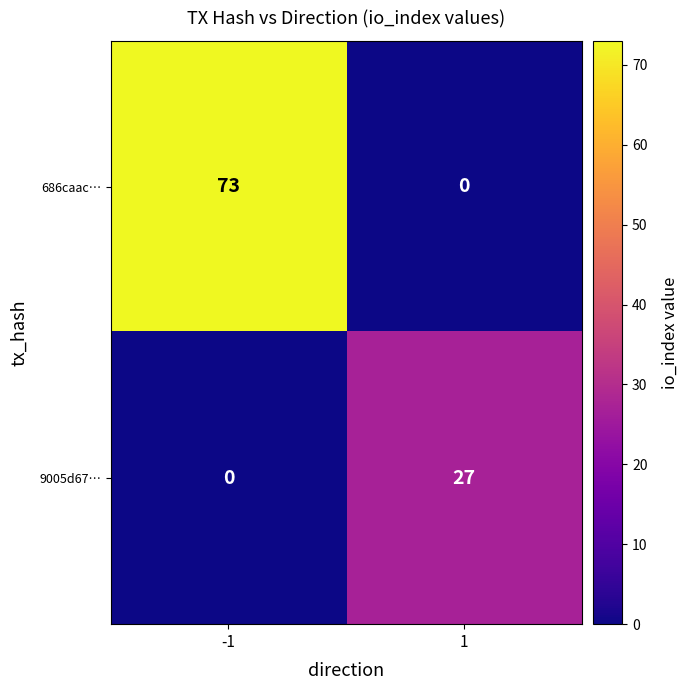

At how many categories does at least one series exceed 47?

1